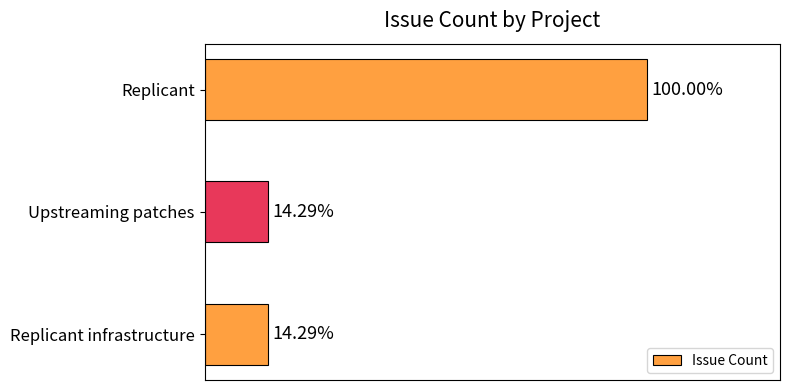

Are the bars horizontal?

Yes